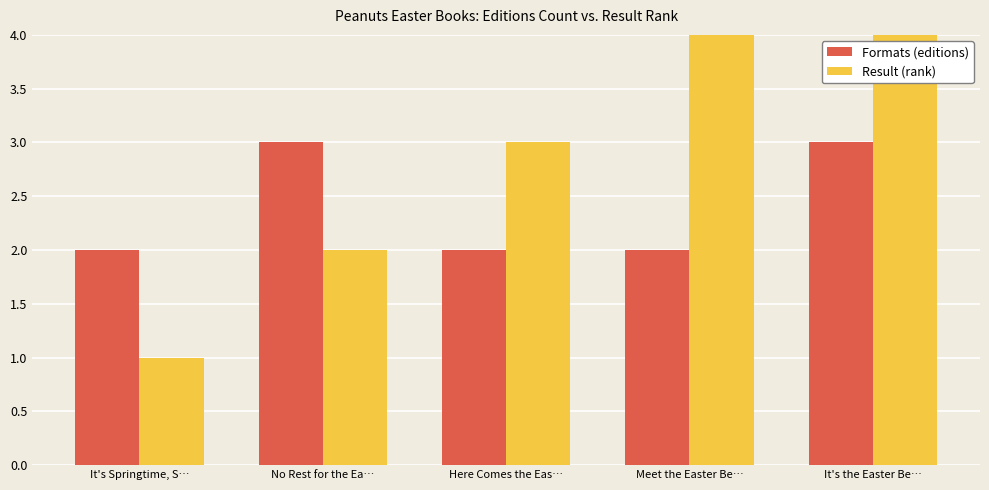

Rank the series by their maximum value, from highest to lowest.

Result (rank), Formats (editions)